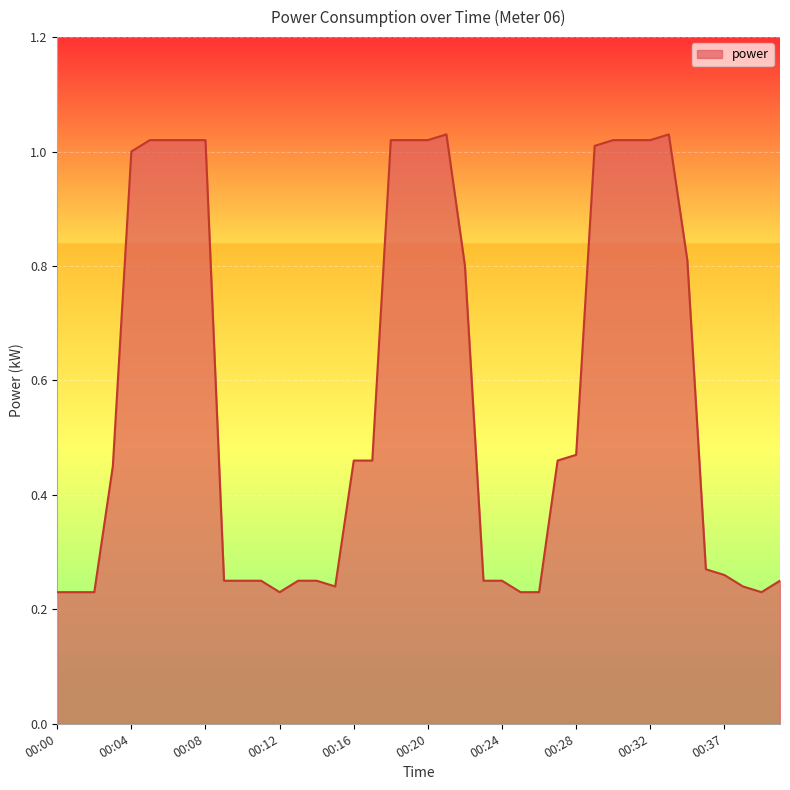

What is the difference between the maximum and minimum values?

0.8